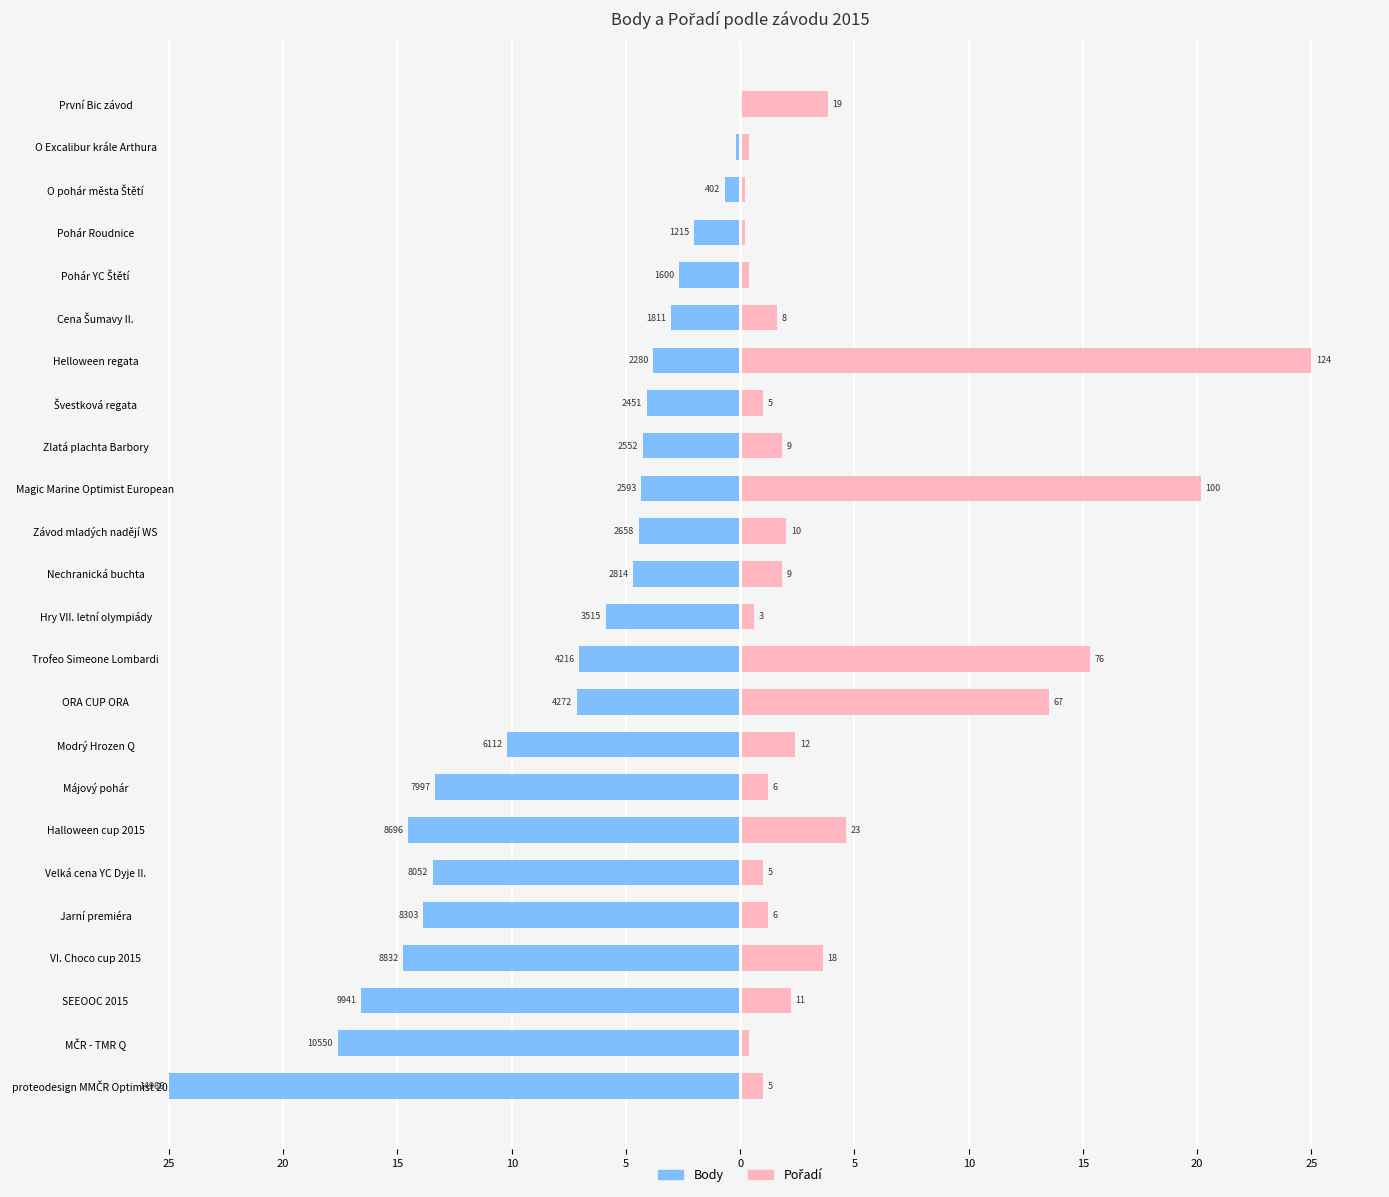

Are the bars grouped side by side (vs. stacked)?

Yes